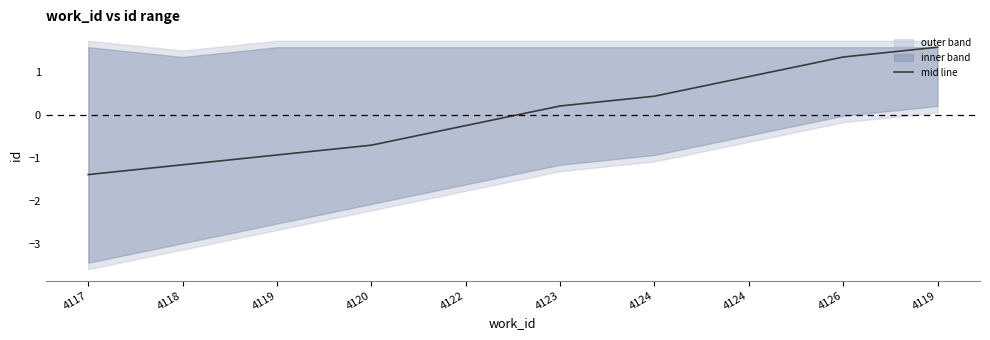

Which category has the lowest value across all series?

4117